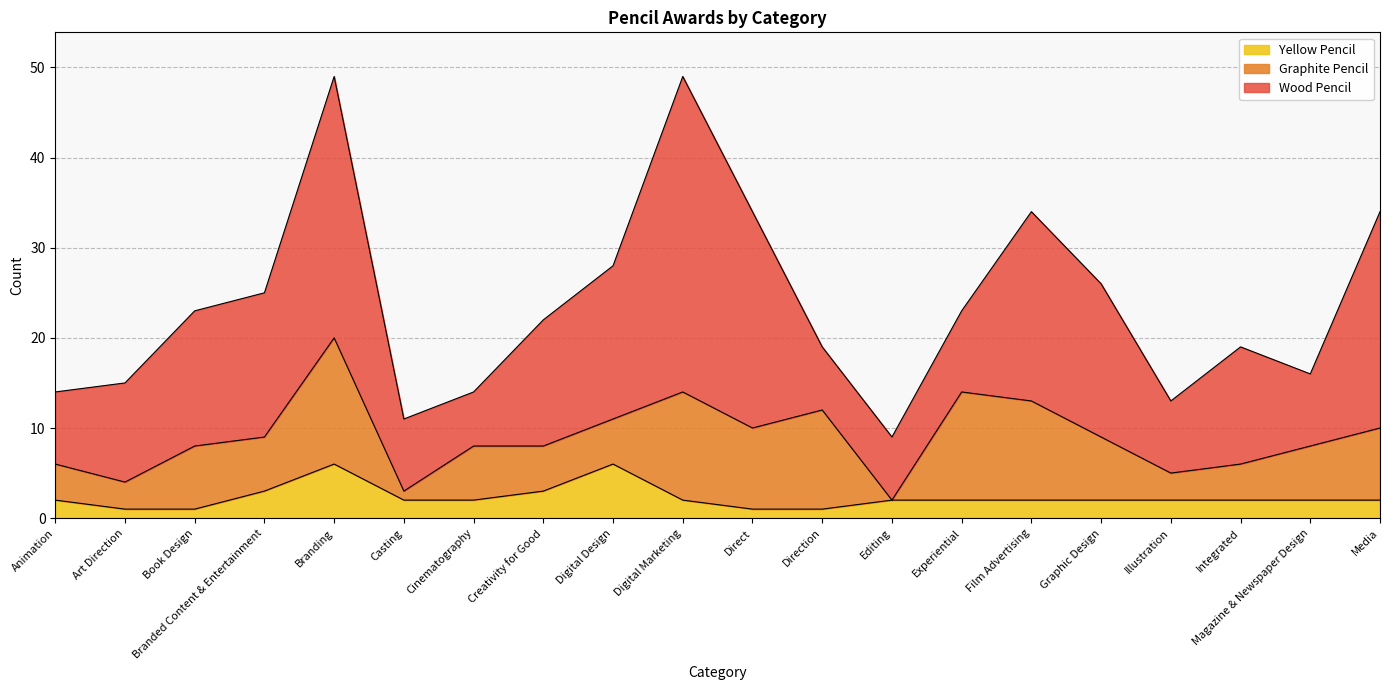

Is it true that Graphite Pencil equals 4 at Integrated?

True